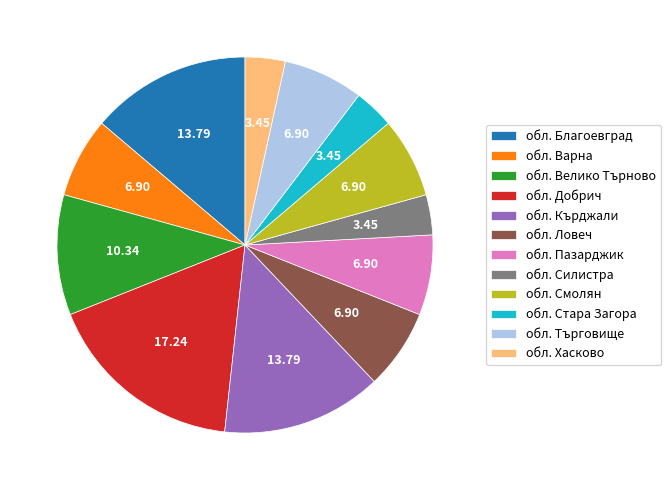

Approximately how many times larger is the value at обл. Варна compared to обл. Стара Загора?

2.0